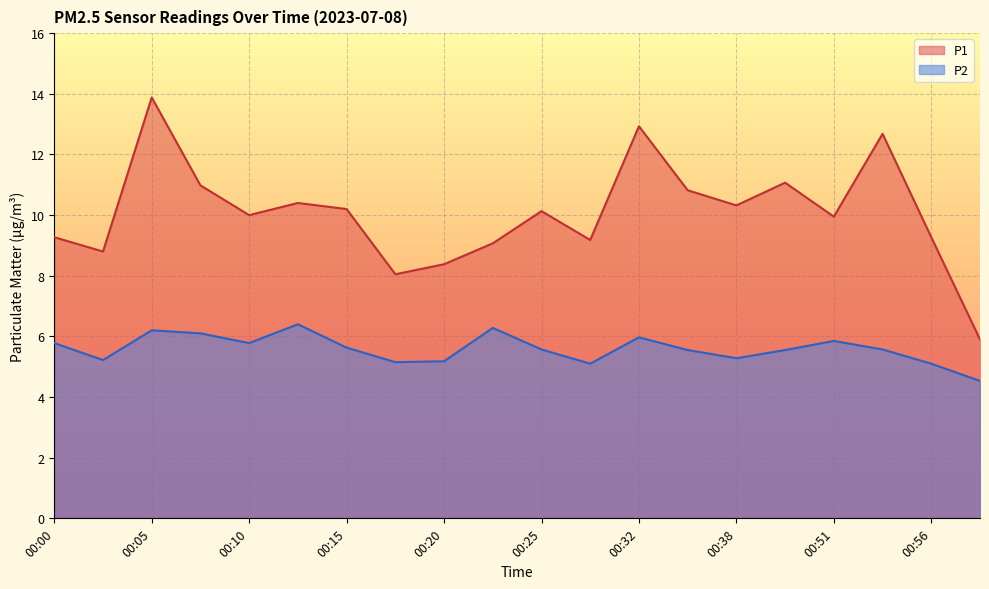

At 00:51, list the series in order from smallest to largest.

P2, P1